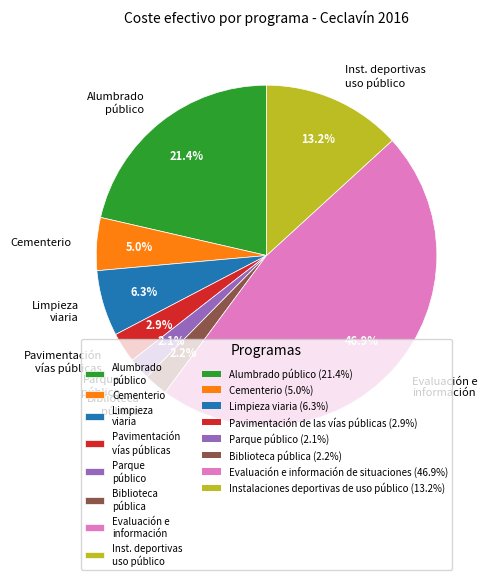

How much of the chart is everything except Cementerio?

95.0%